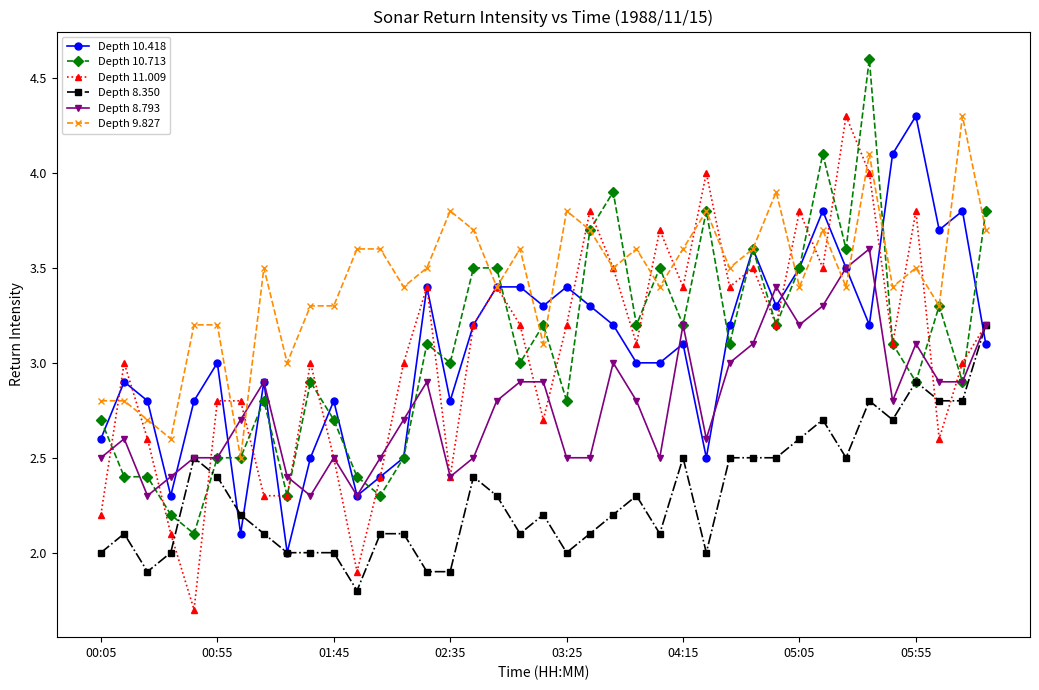

What is the lowest value of the Depth 9.827 series?

2.5